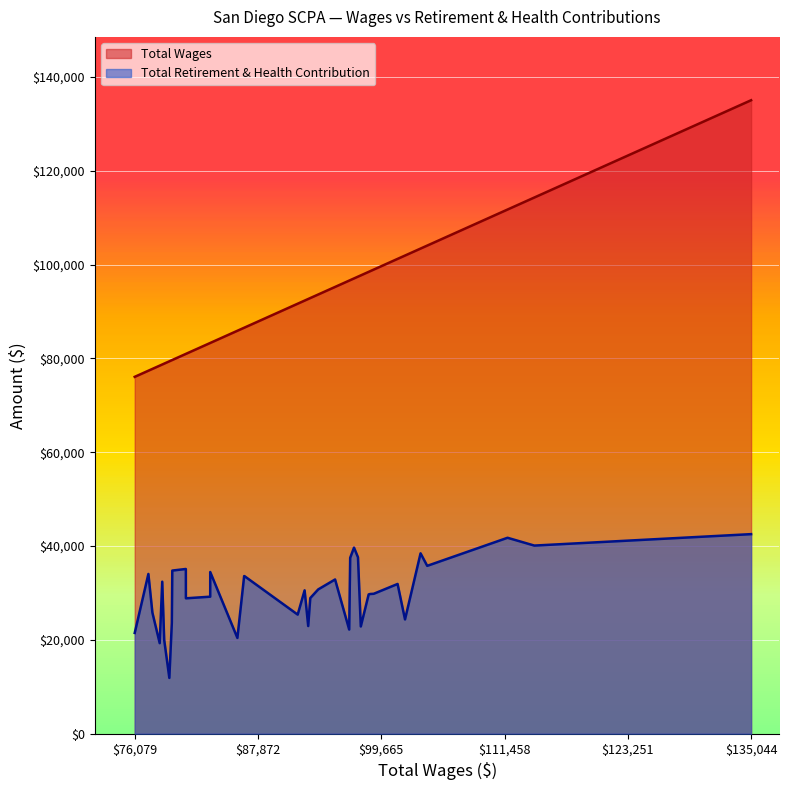

Which series has the widest spread of values?

Total Wages